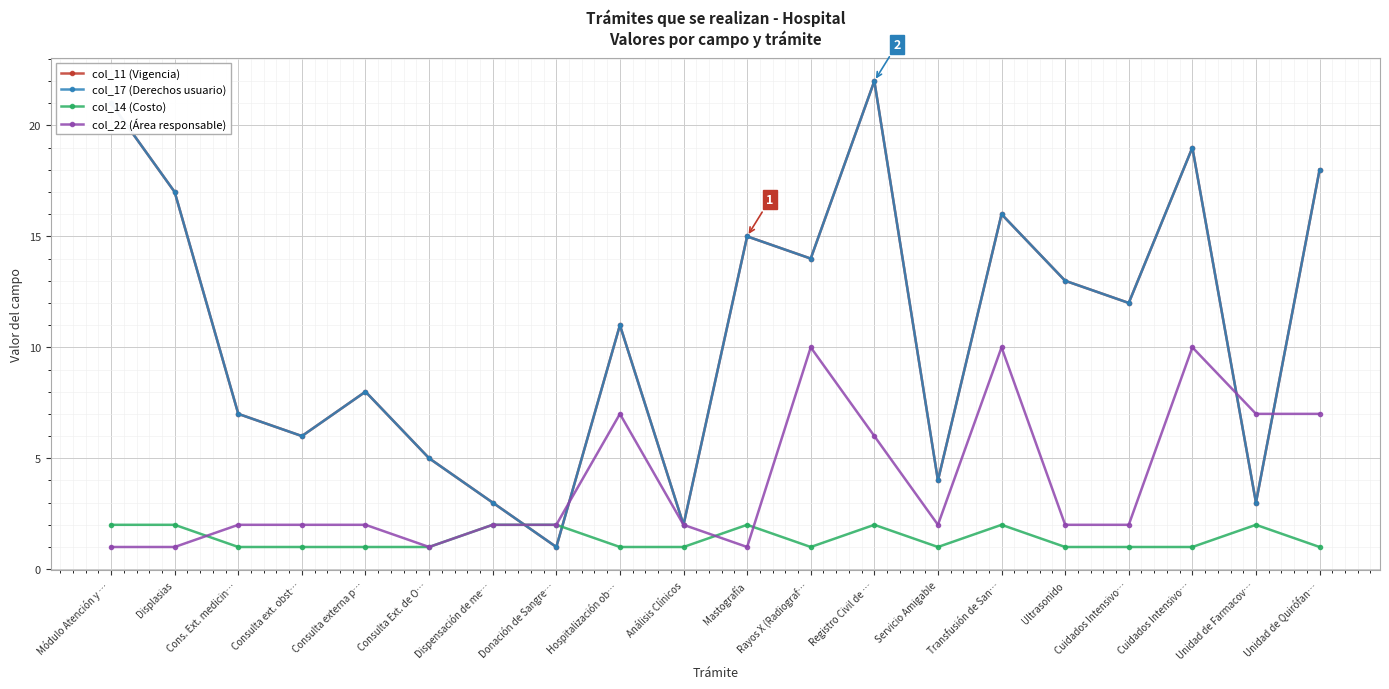

Does the chart have visible grid lines?

Yes